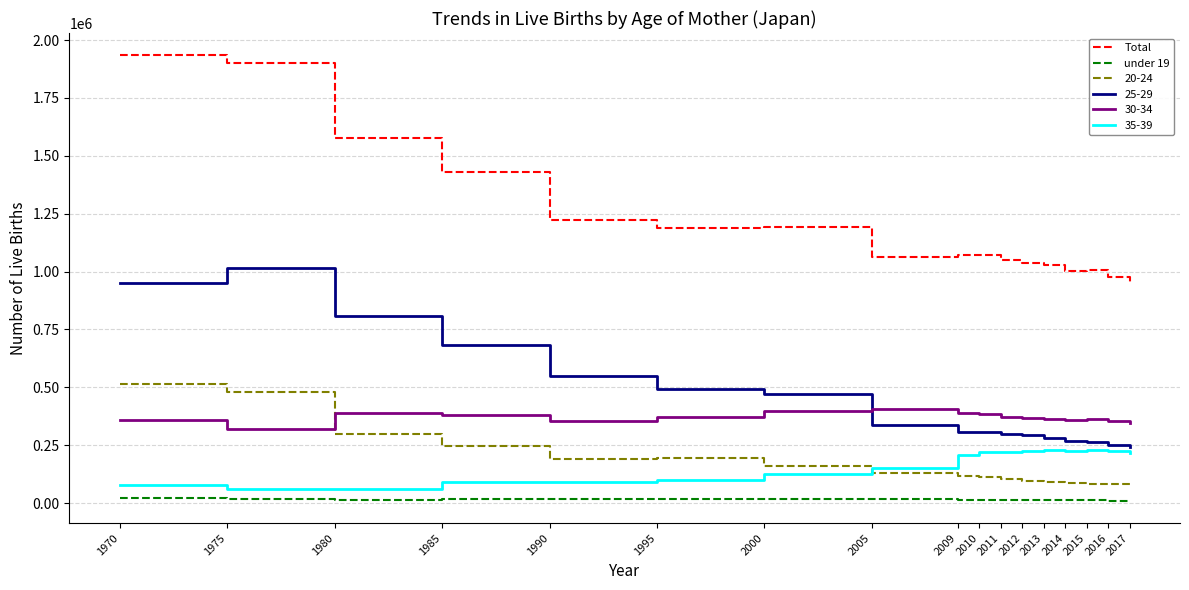

In under 19, how many points are lower than both neighbors (excluding endpoints)?

3